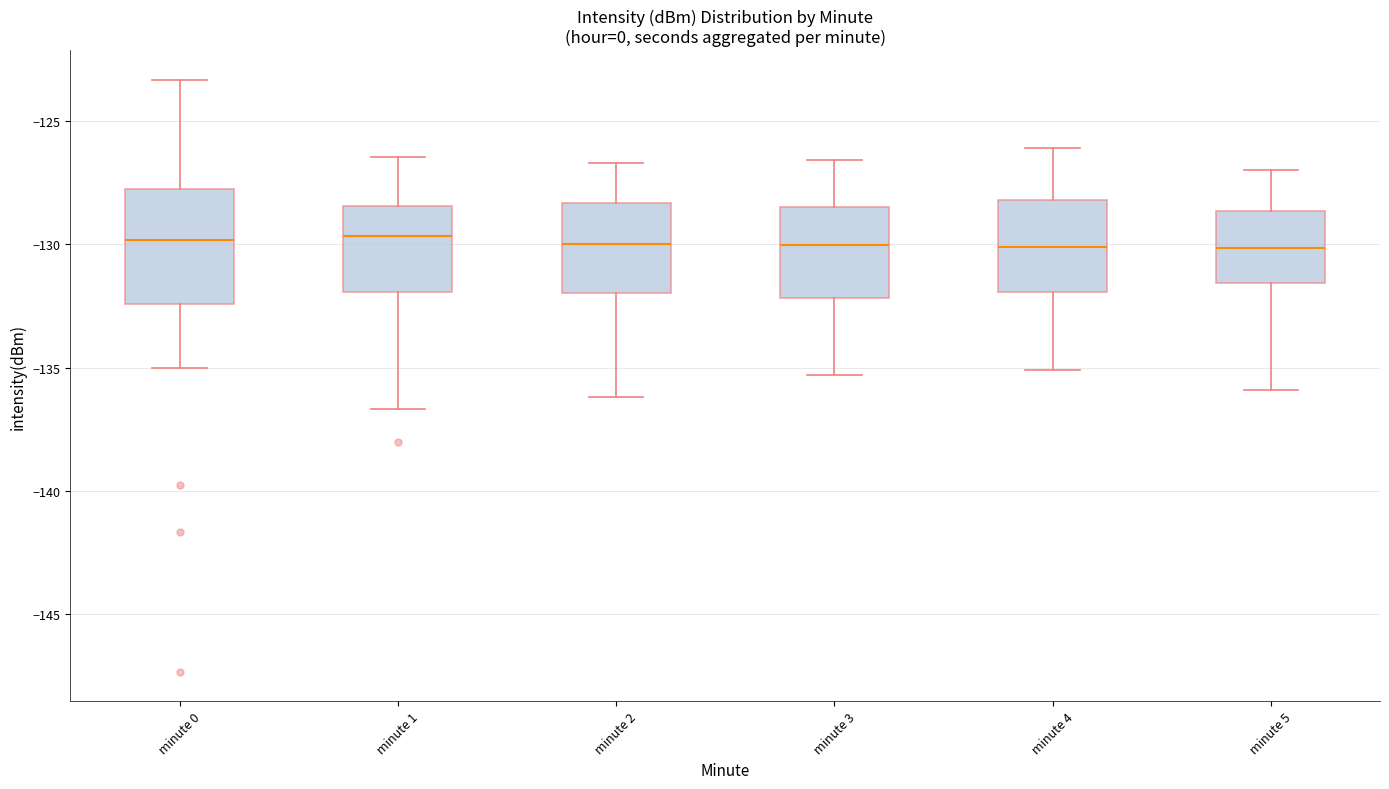

Reading left to right, transcribe this box plot: for each box, give where its median line is, the range the box spans, and where its two whiskers end, as read against the y-axis. The values are not printed on the chart, so give them approximately, as read against the axis.

minute 0: median -130.0, box -132.5 to -128.0, whiskers -135.0 to -123.5
minute 1: median -129.5, box -132.0 to -128.5, whiskers -136.5 to -126.5
minute 2: median -130.0, box -132.0 to -128.5, whiskers -136.0 to -126.5
minute 3: median -130.0, box -132.0 to -128.5, whiskers -135.5 to -126.5
minute 4: median -130.0, box -132.0 to -128.0, whiskers -135.0 to -126.0
minute 5: median -130.0, box -131.5 to -128.5, whiskers -136.0 to -127.0